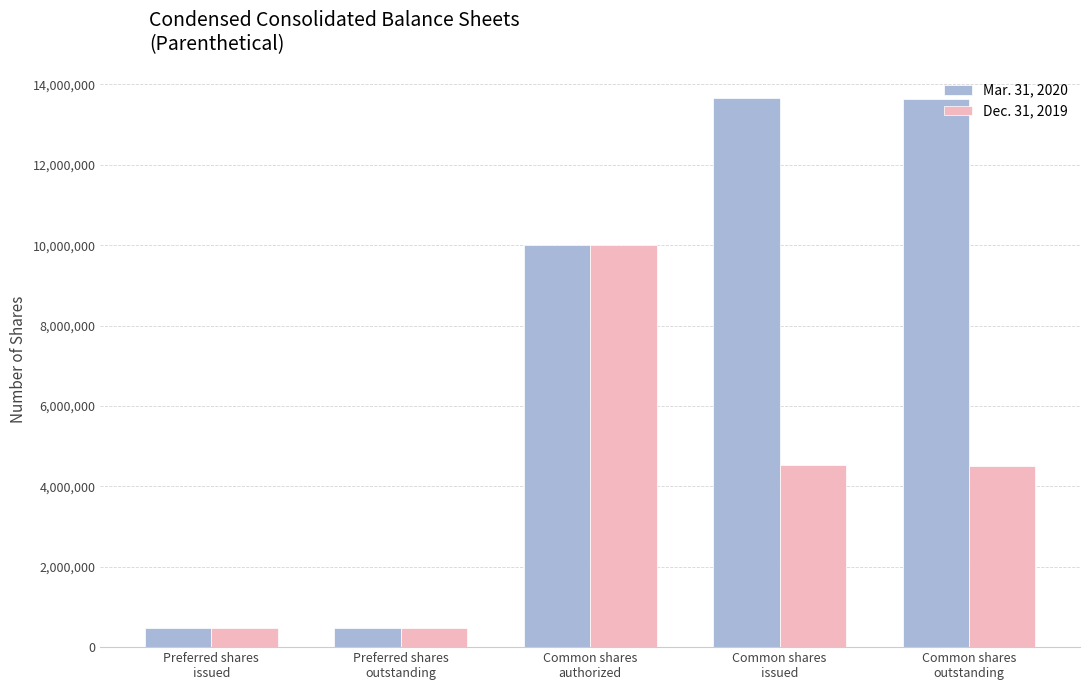

Rank the series at Common shares
issued from highest to lowest value.

Mar. 31, 2020, Dec. 31, 2019